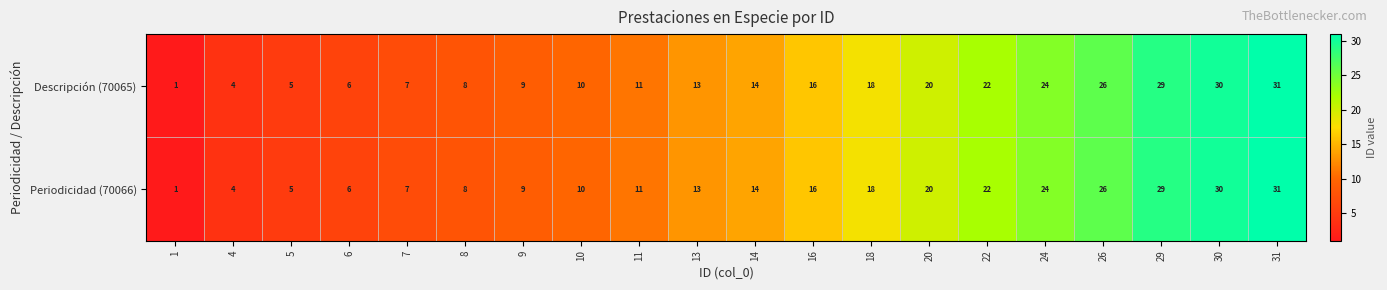

The value of Descripción (70065) at 11 is 5. True or false?

False